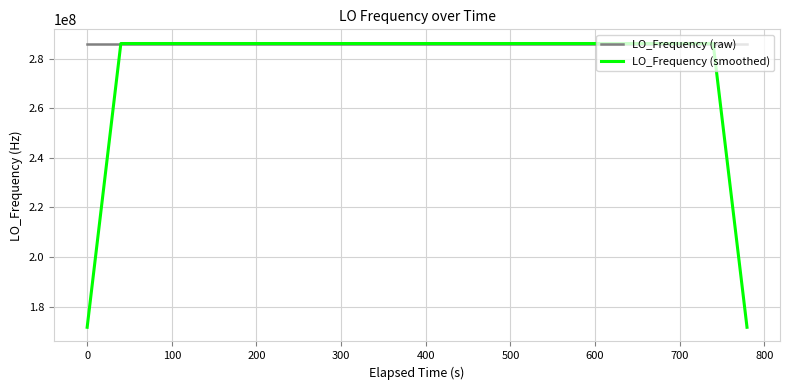

What is the minimum value shown in the chart?

171628199.5